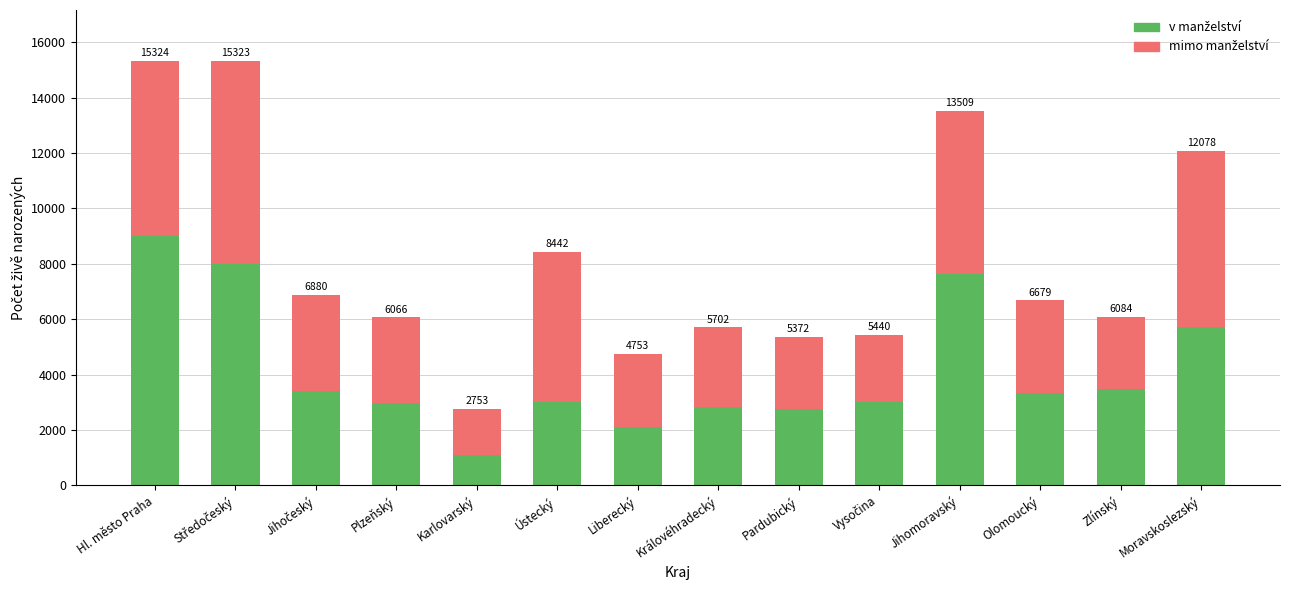

What is the label of the 11th bar from the right?

Plzeňský